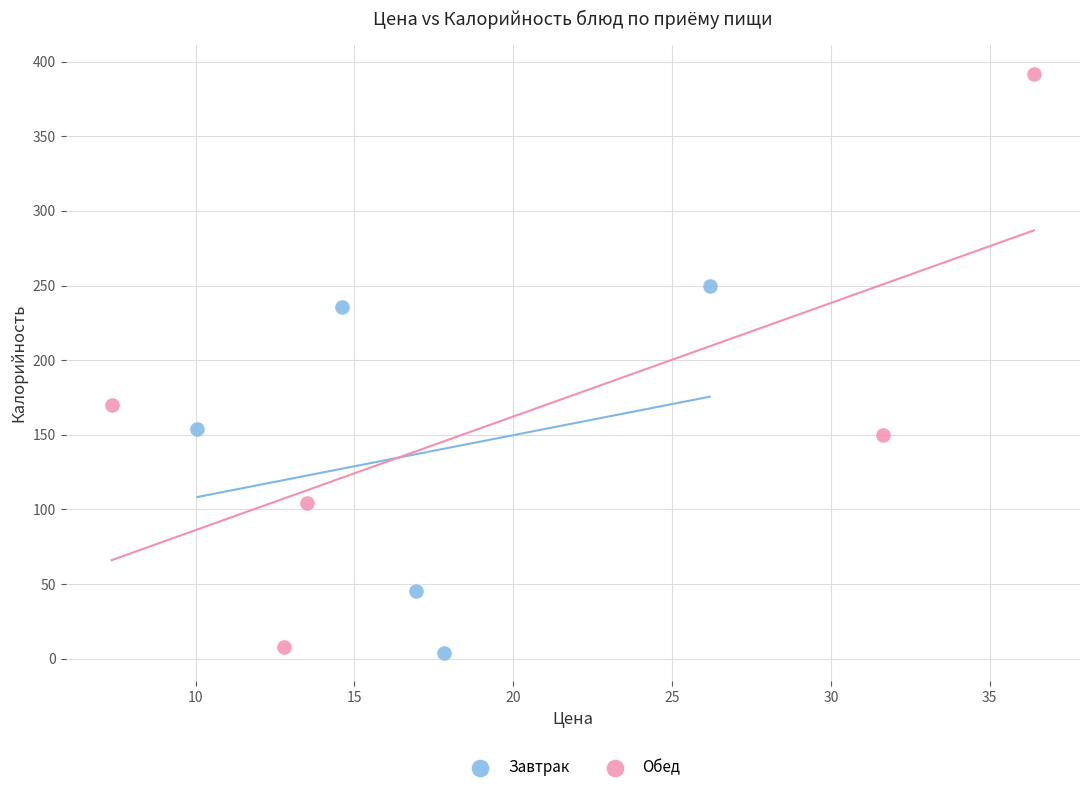

Which series contains the highest Y value?

Обед